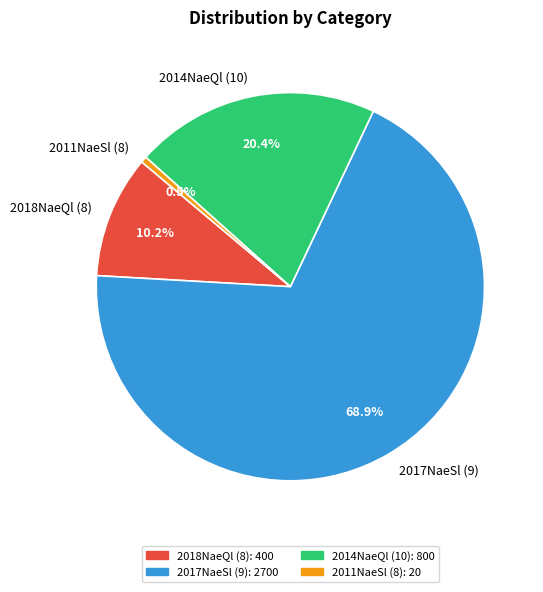

Is there a majority slice in this chart?

Yes